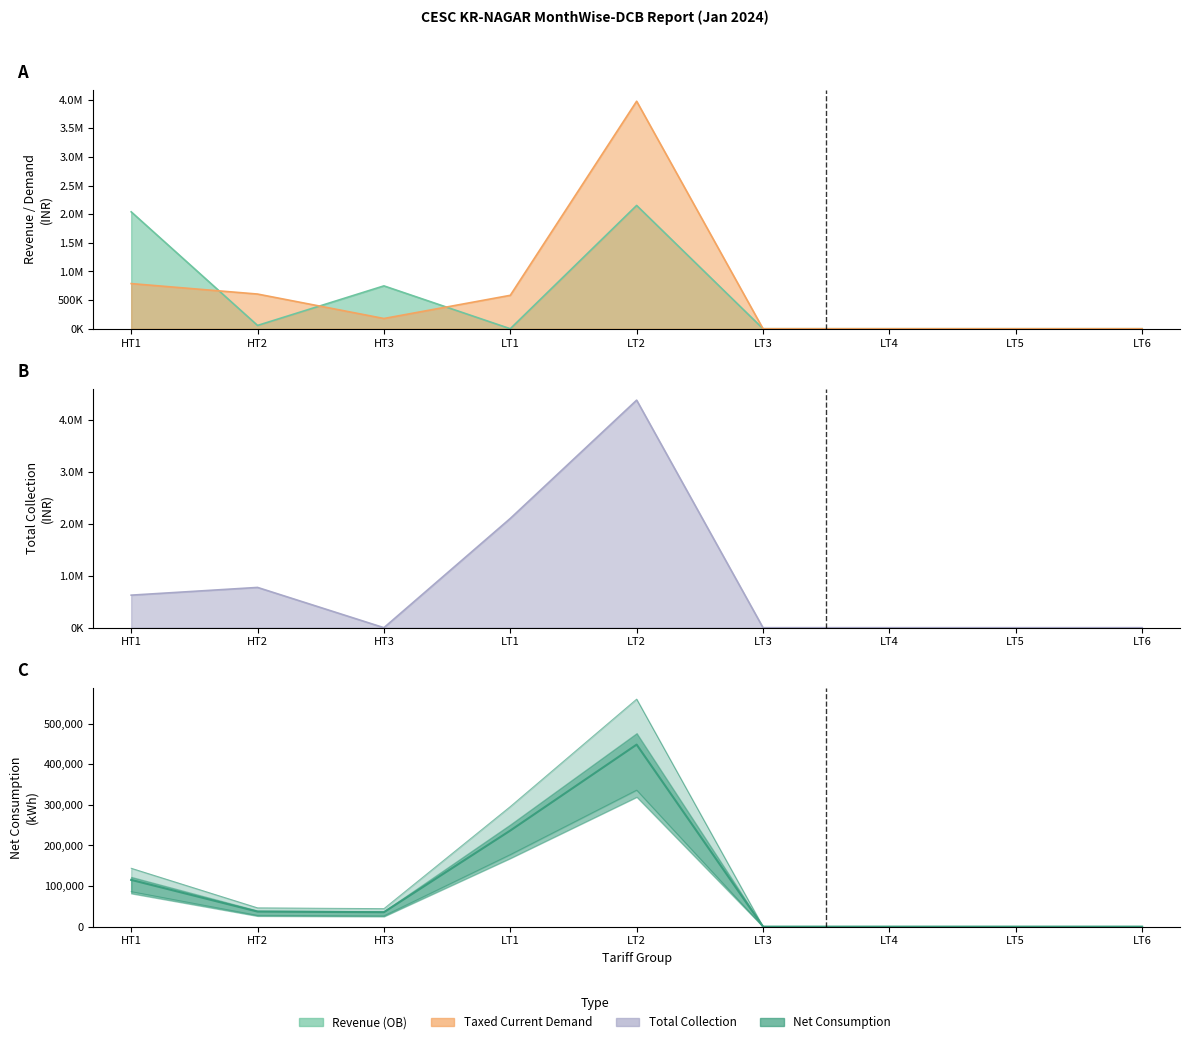

Where do Taxed Current Demand and Total Collection first cross each other?

HT1 and HT2